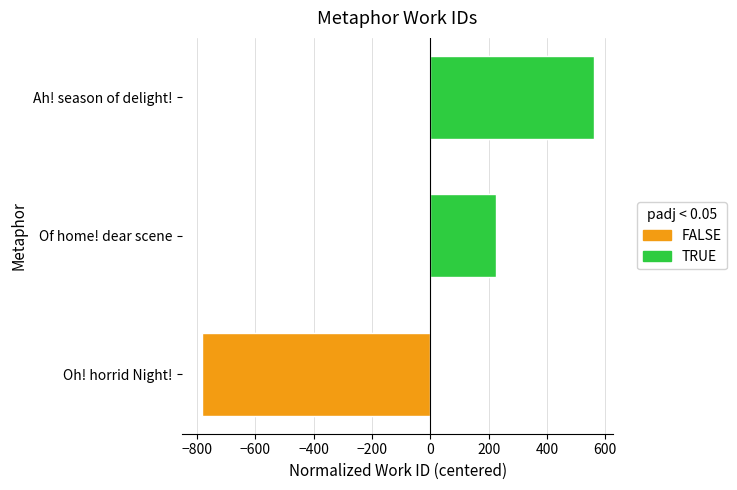

Where does the data first go above 224?

Of home! dear scene